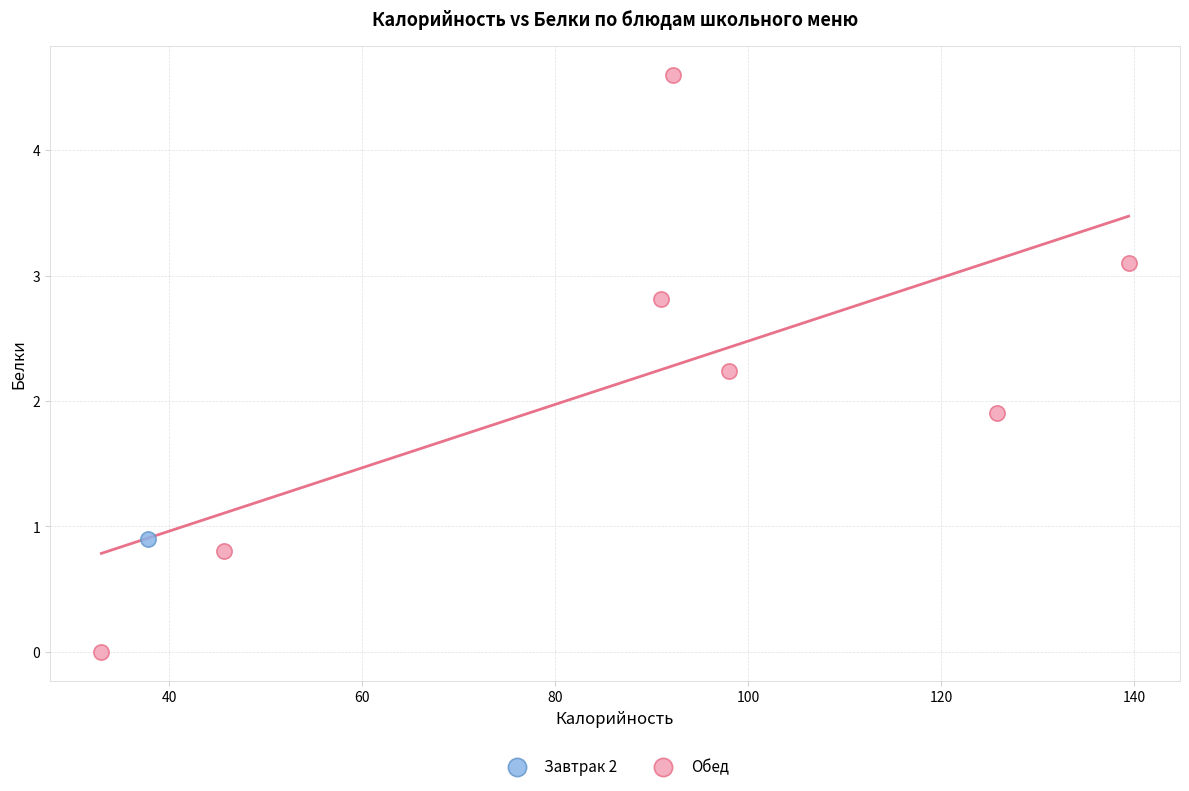

What are all the series names shown in the legend?

Завтрак 2, Обед